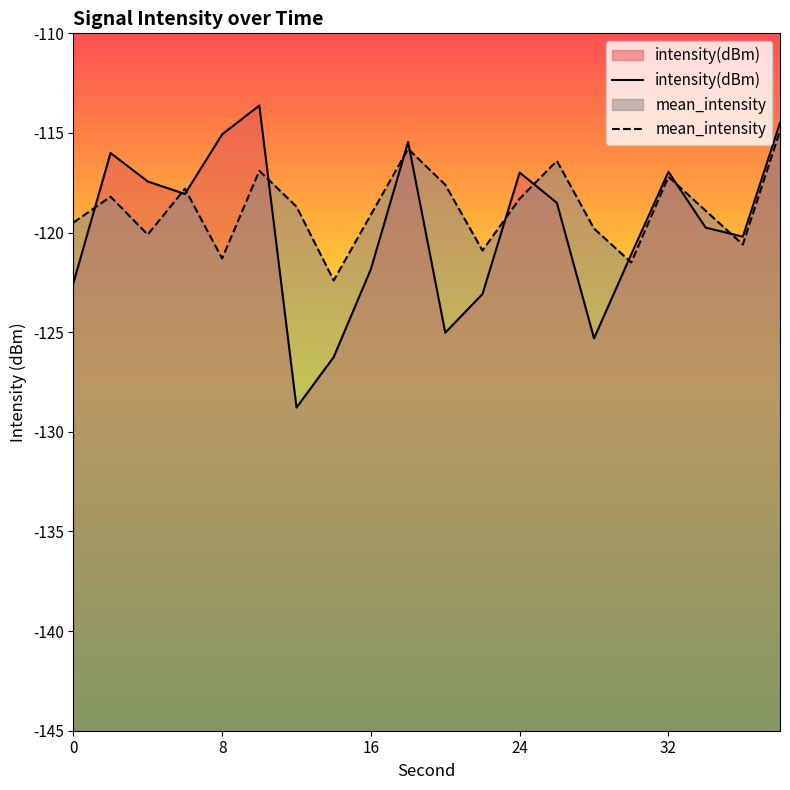

Which series ends up on top after the final intersection of mean_intensity and intensity(dBm)?

intensity(dBm)